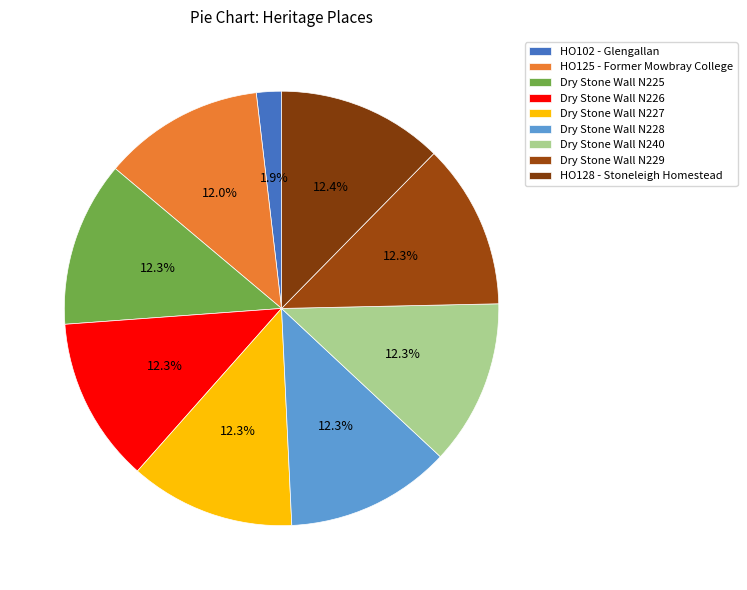

To the nearest percent, what is the combined percentage of Dry Stone Wall N226 and Dry Stone Wall N240?

25%